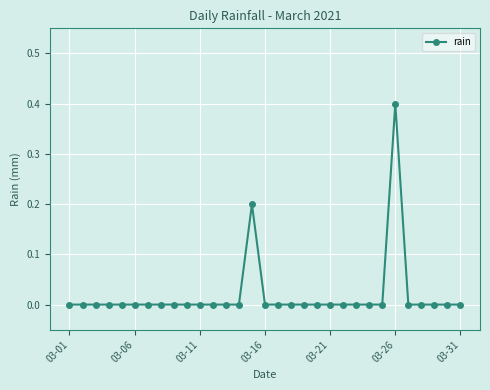

What is the greatest value displayed?

0.4